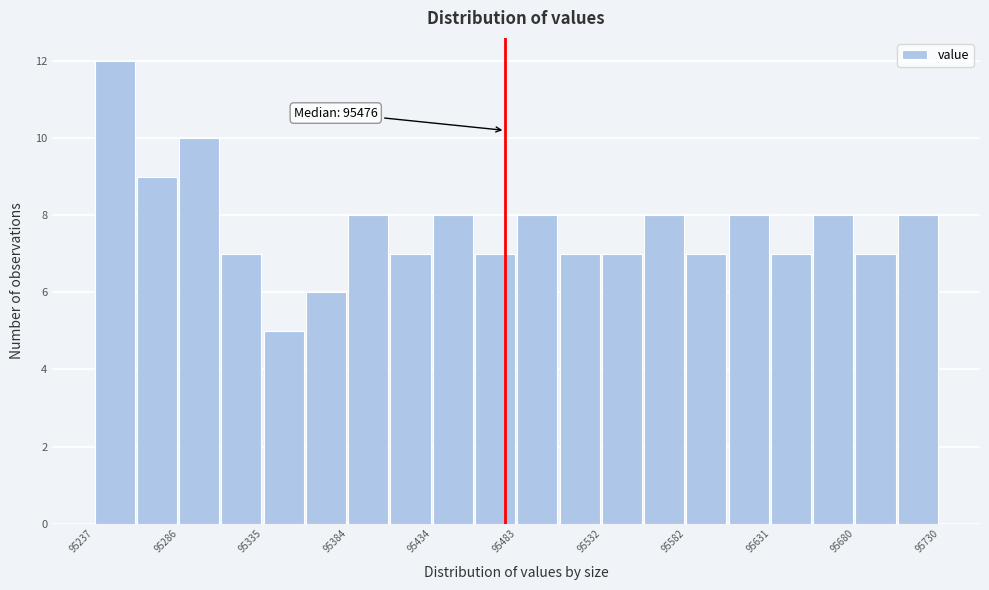

Over which range of the x-axis is the bar tallest?

95235 to 95260